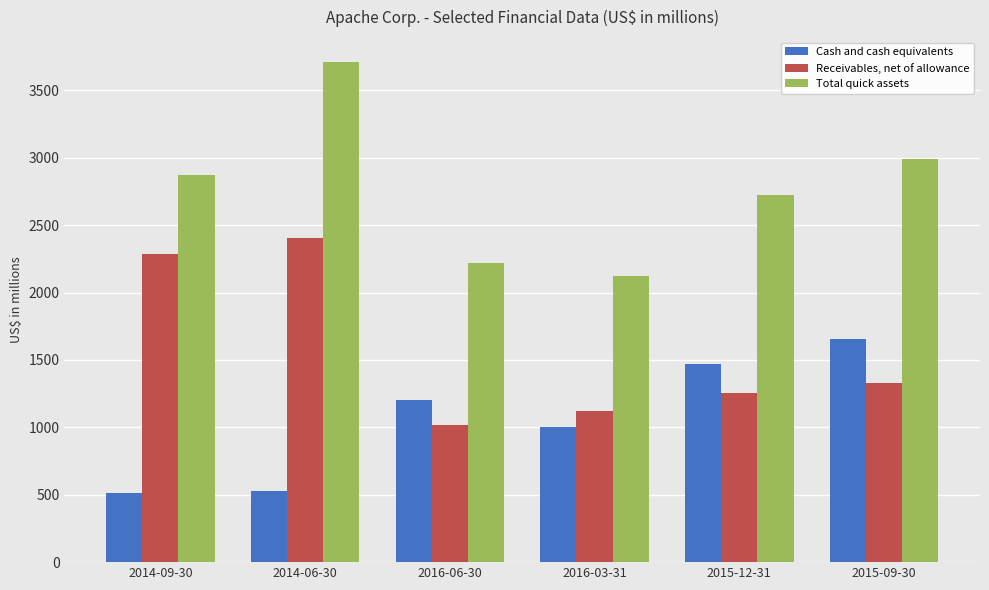

What are all the series names shown in the legend?

Cash and cash equivalents, Receivables, net of allowance, Total quick assets